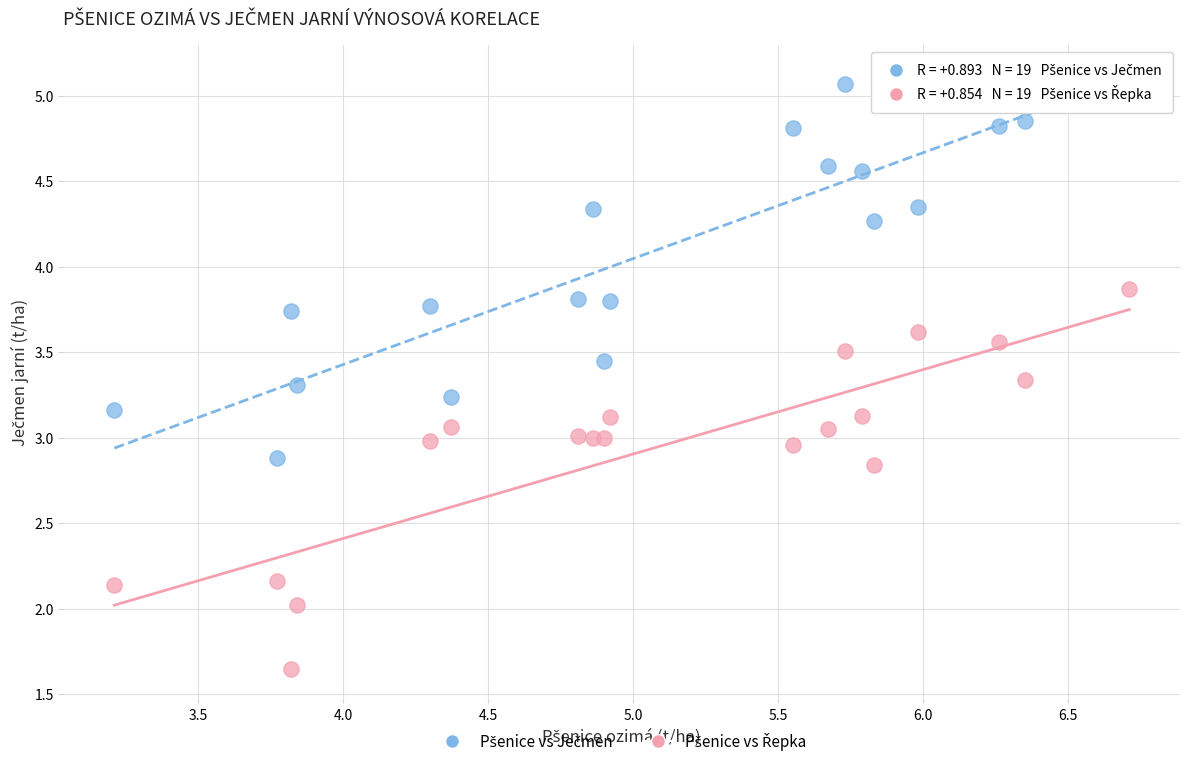

How many data points are displayed?

38